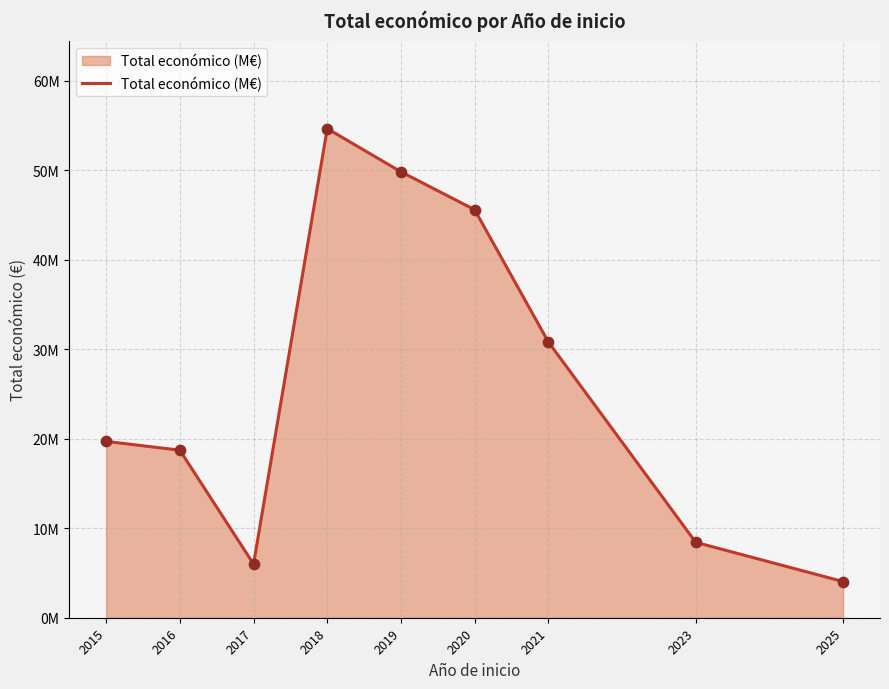

What is the change in value from 2018 to 2021?

-23.8